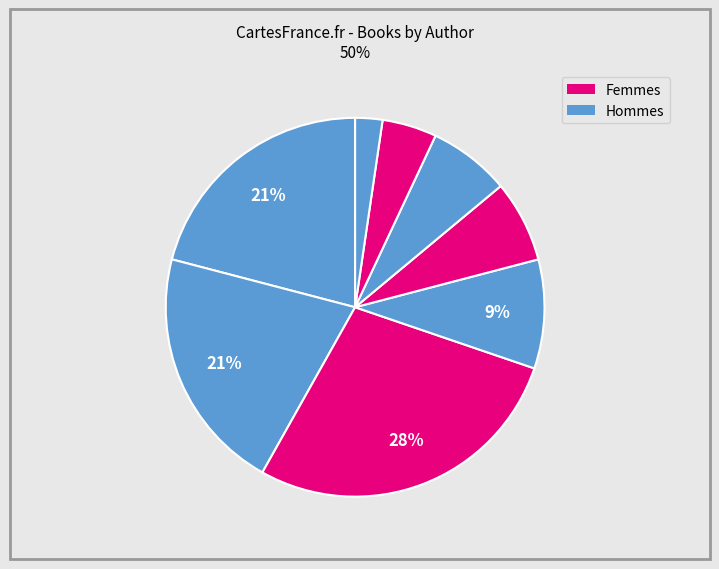

How many segments does this pie chart have?

8